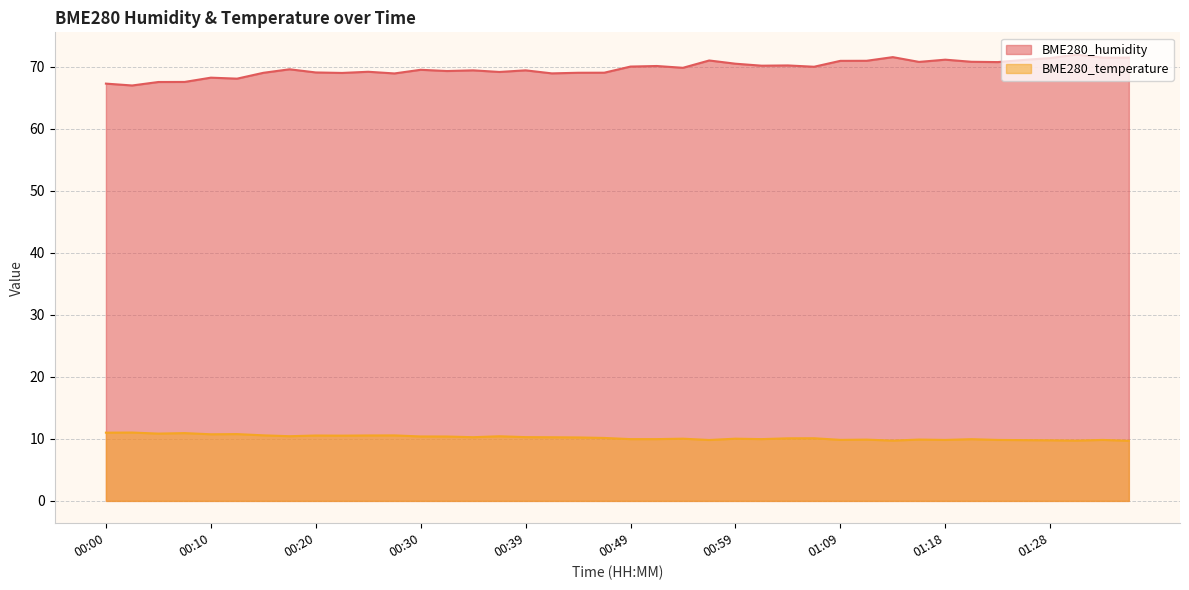

At which category does BME280_humidity reach its first local peak?

00:10